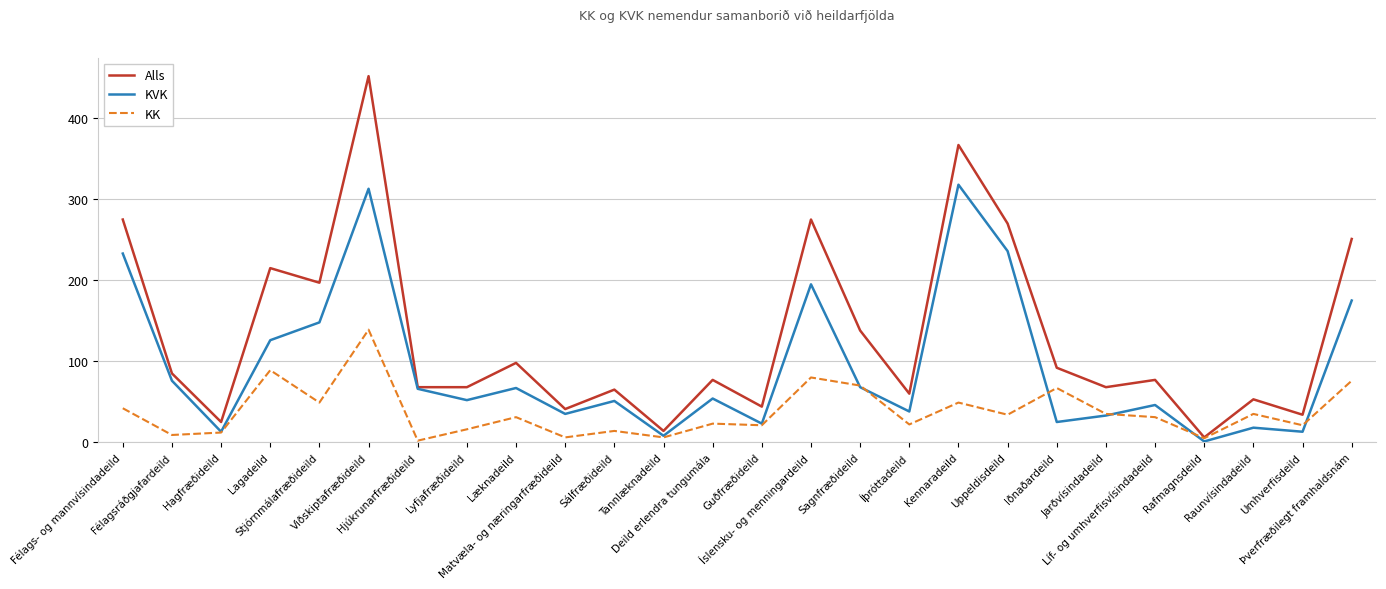

True or false: KVK has a value of 68 at Sagnfræðideild.

True